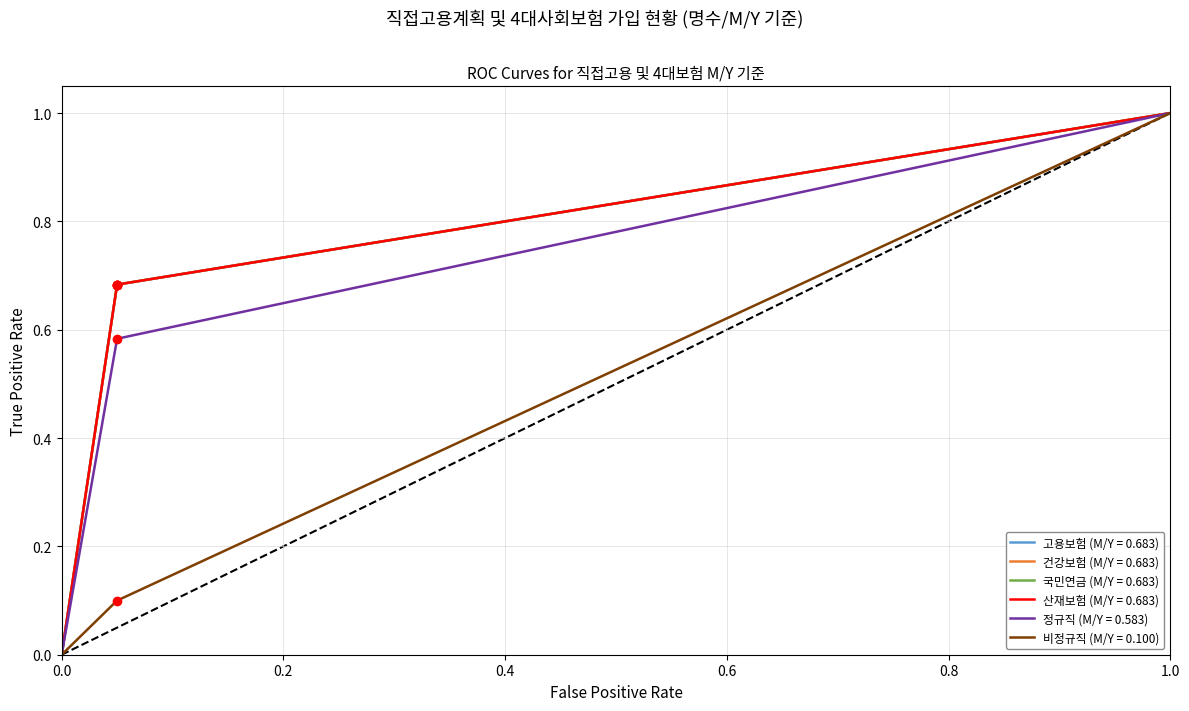

Is this an area chart (filled region under the line)?

No